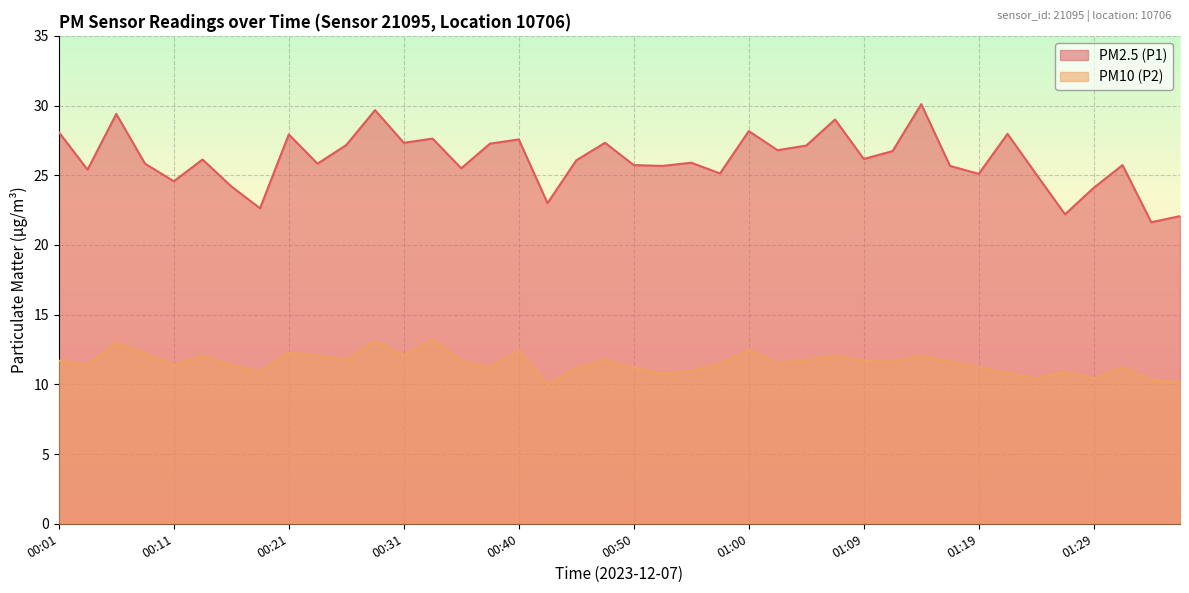

Which has a higher value, 01:12 or 00:26?

00:26